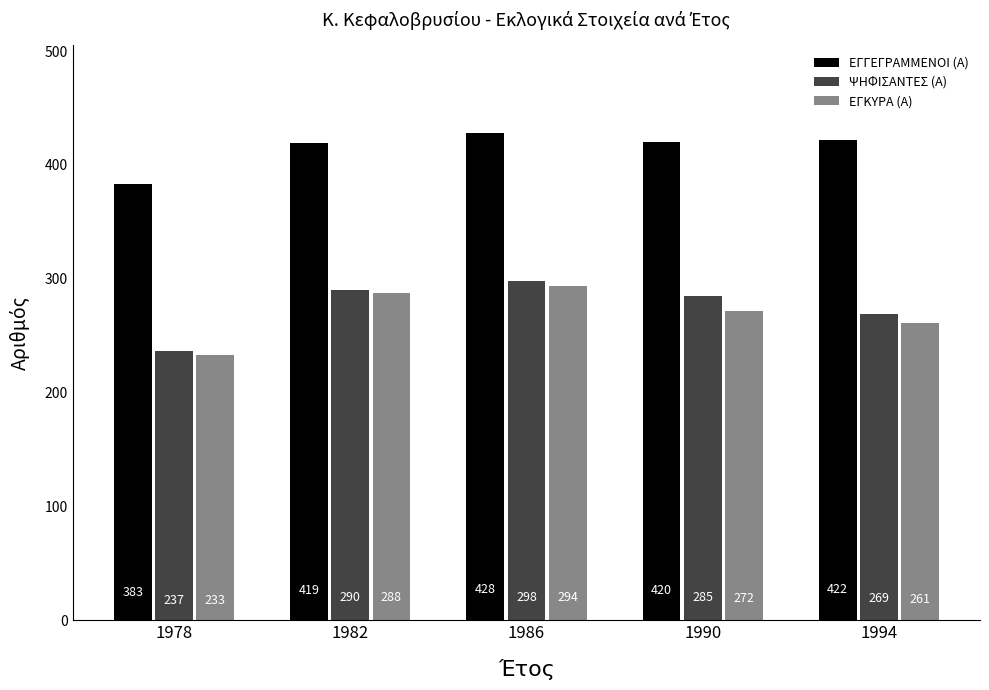

Is it true that ΨΗΦΙΣΑΝΤΕΣ (Α) equals 237 at 1978?

True